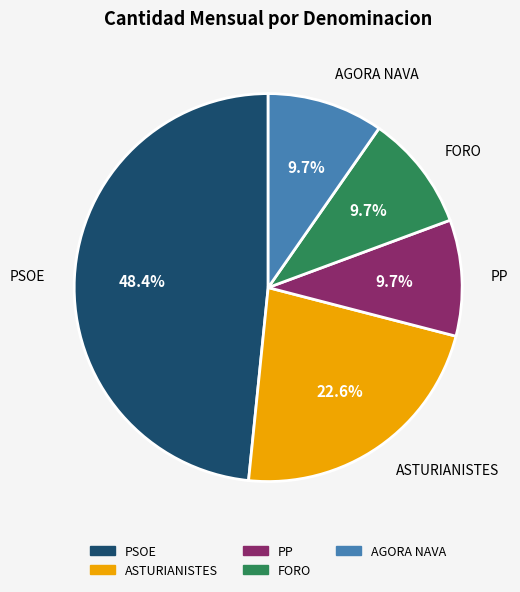

Which category has the biggest portion of the pie?

PSOE